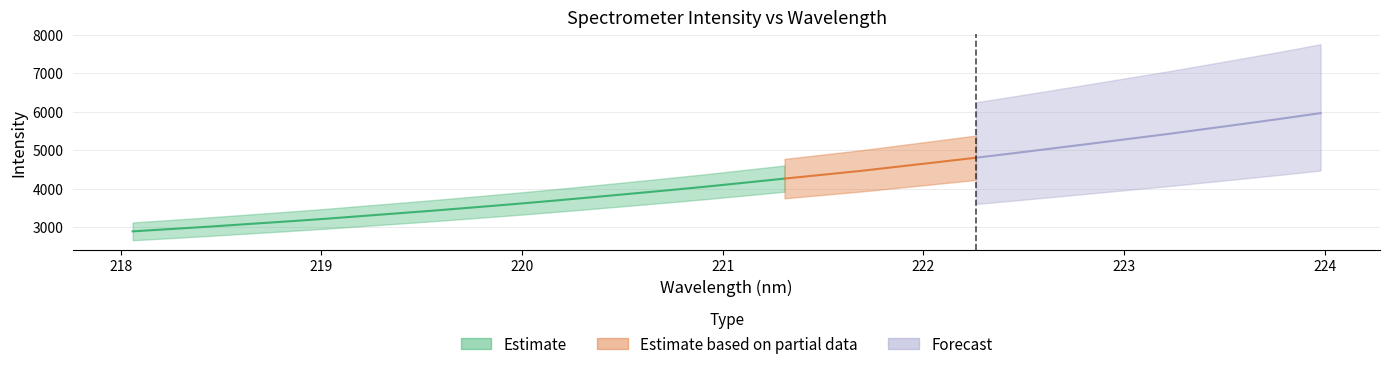

True or false: Estimate based on partial data has more than 2 points higher than both neighbors.

False